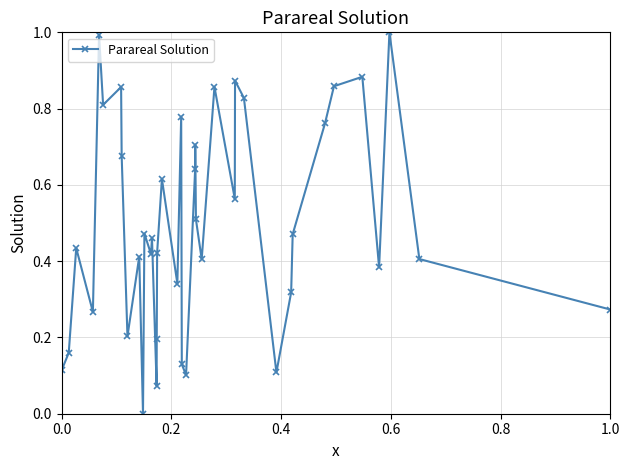

How many points are lower than both their immediate neighbors (excluding endpoints)?

12